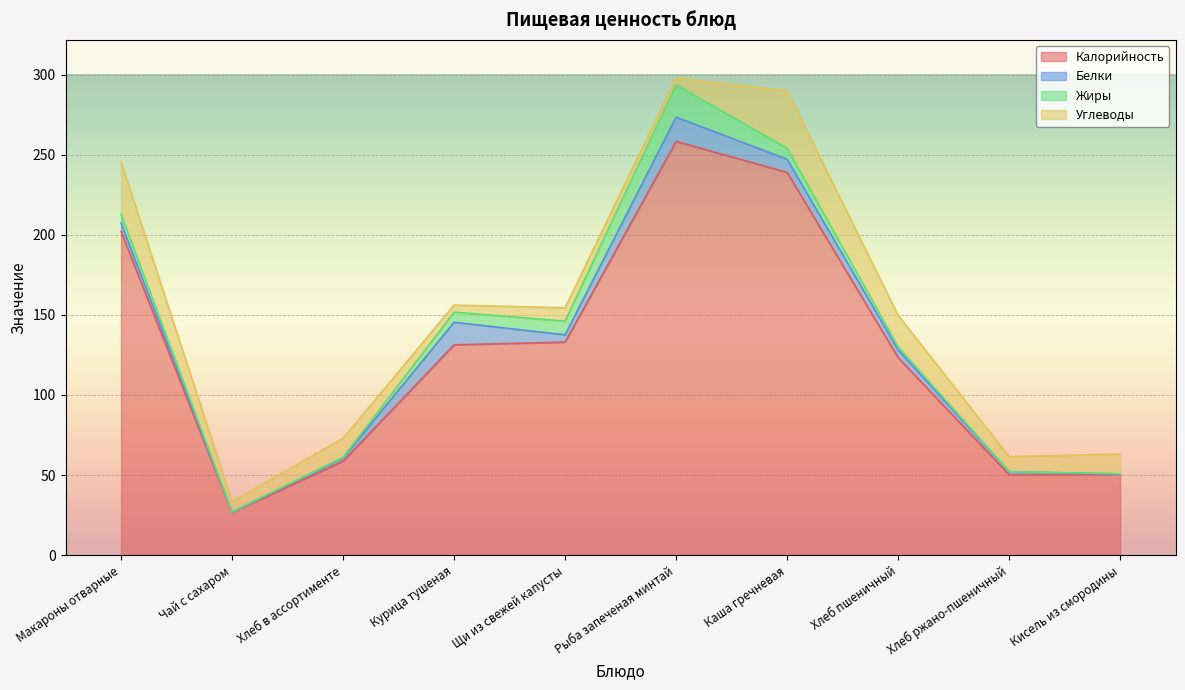

How many series are shown in this chart?

4